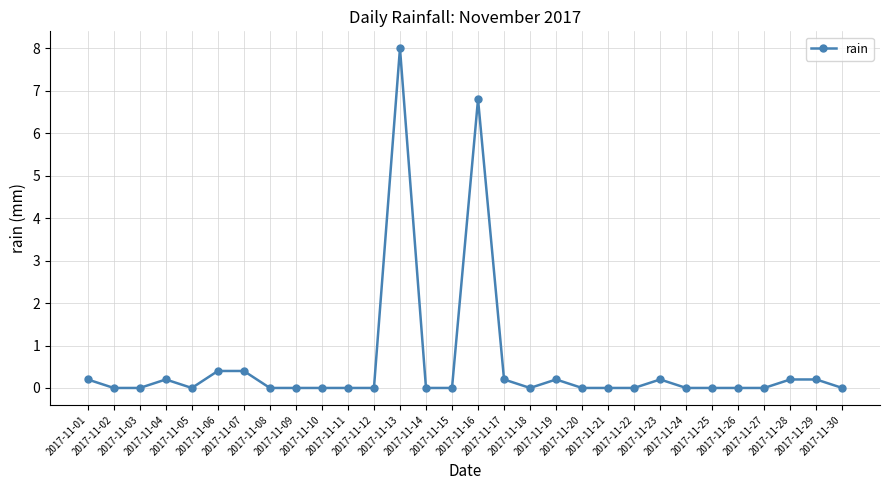

True or false: there are more than 0 points higher than both neighbors.

True